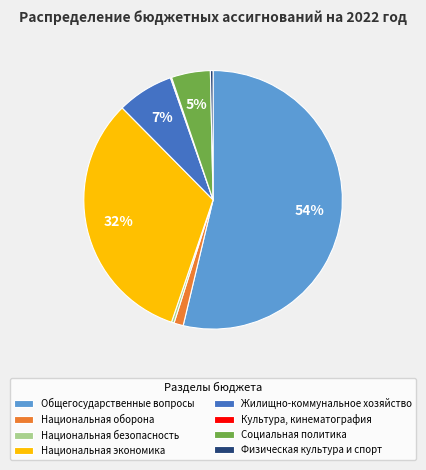

Which category has the biggest portion of the pie?

Общегосударственные вопросы